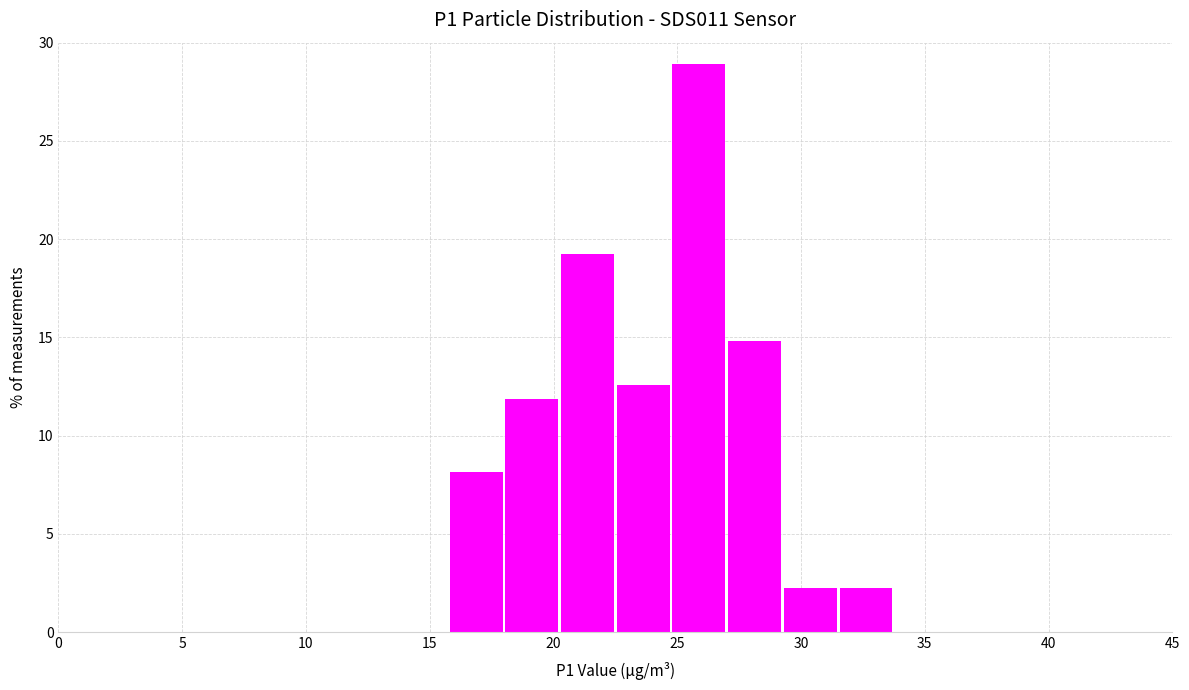

Reading left to right, list every bar in this chart as the range it spans on the x-axis followed by its height. Neither the bar edges nor the heights are printed on the chart, so give them approximately, as read against the axes.

0.00 to 2.25: 0
2.25 to 4.50: 0
4.50 to 6.75: 0
6.75 to 9.00: 0
9.00 to 11.25: 0
11.25 to 13.50: 0
13.50 to 15.75: 0
15.75 to 18.00: 8.0
18.00 to 20.25: 12.0
20.25 to 22.50: 19.5
22.50 to 24.75: 12.5
24.75 to 27.00: 29.0
27.00 to 29.25: 15.0
29.25 to 31.50: 2.0
31.50 to 33.75: 2.0
33.75 to 36.00: 0
36.00 to 38.25: 0
38.25 to 40.50: 0
40.50 to 42.75: 0
42.75 to 45.00: 0